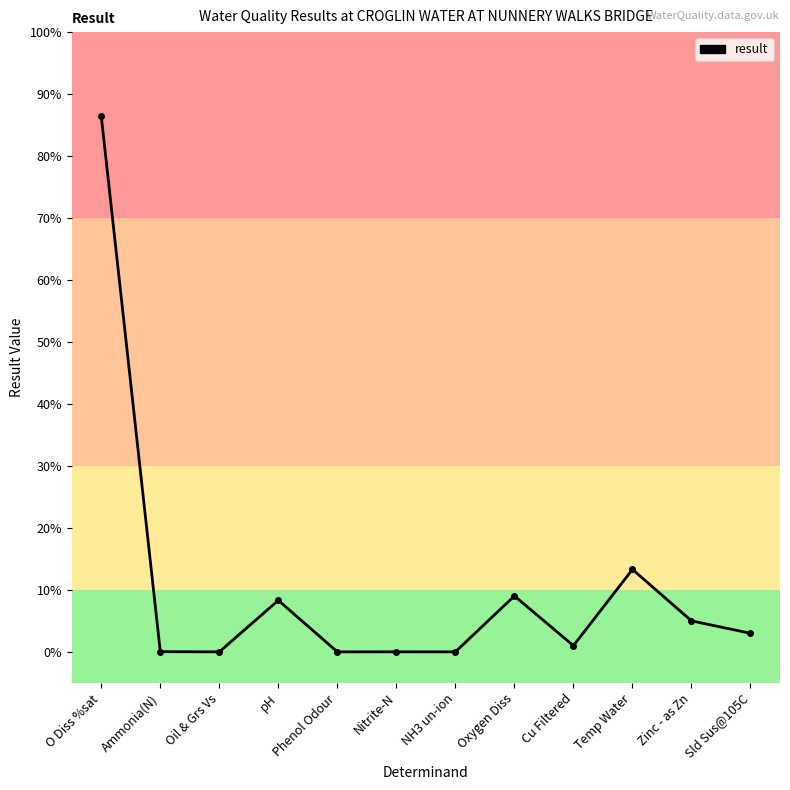

Does the chart have visible grid lines?

No